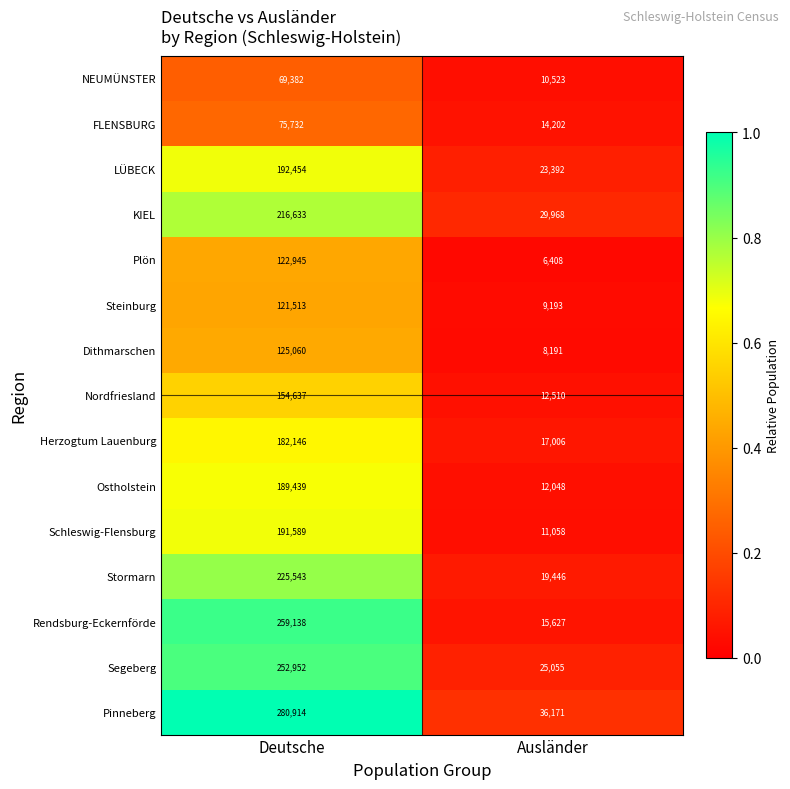

What is the sum of all LÜBECK values?

215846